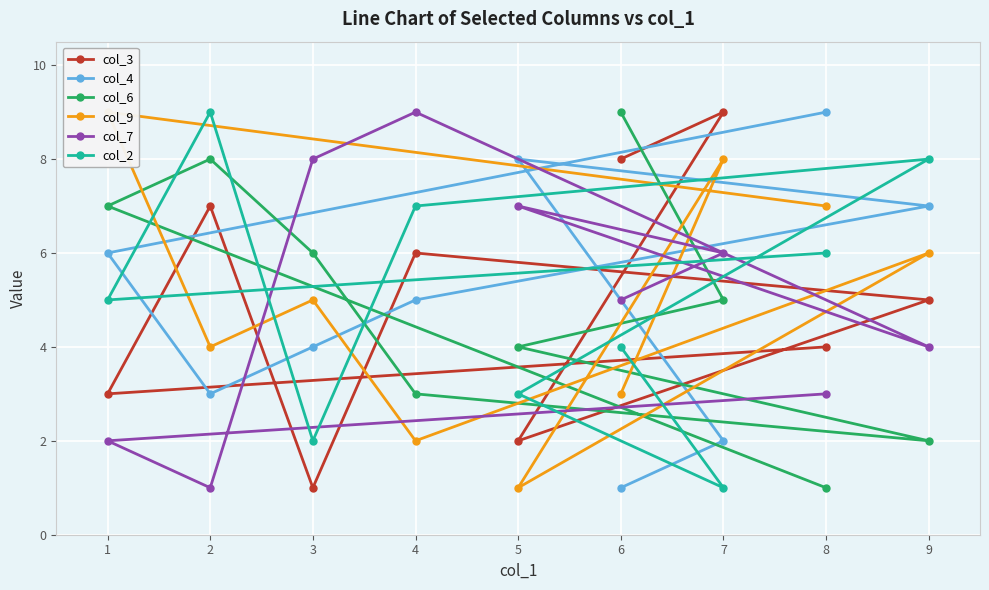

What is the minimum value for col_4?

1